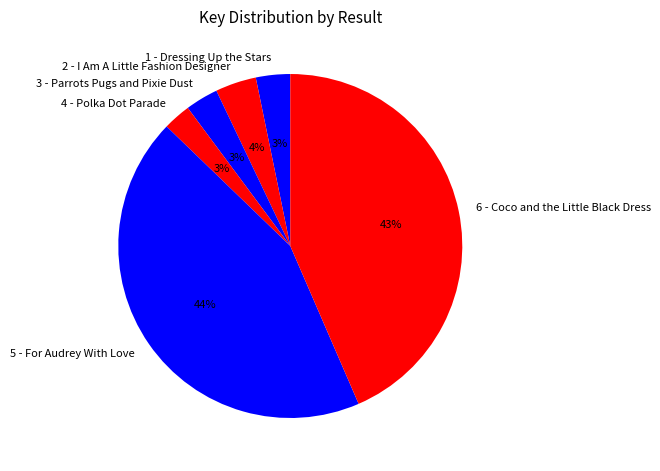

To the nearest percent, what percentage of the pie is 3 - Parrots Pugs and Pixie Dust?

3%